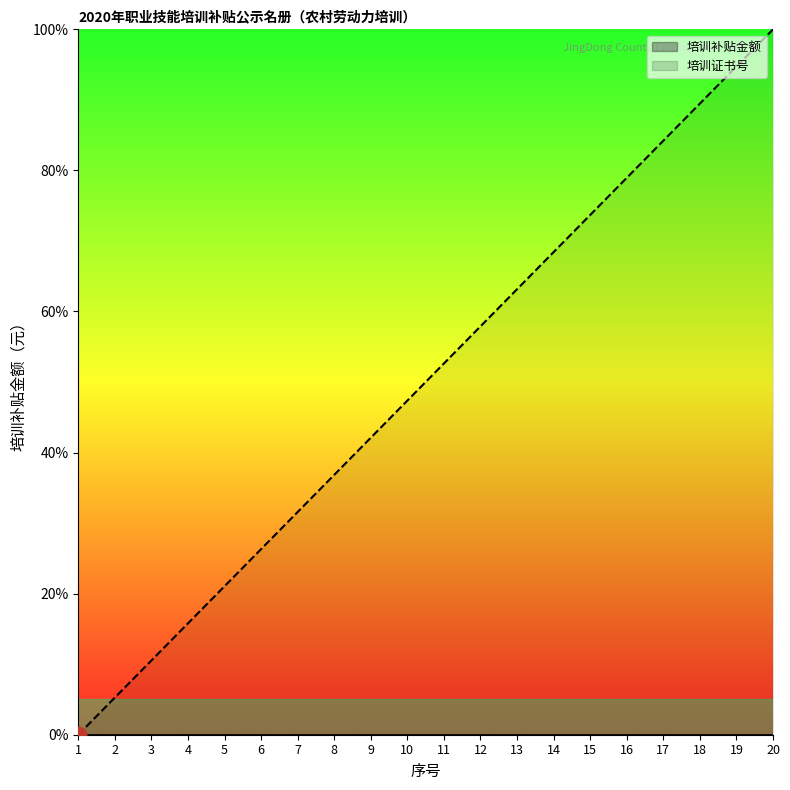

Reading left to right, what are all the values shown in this chart?

培训补贴金额_line: 1=0.0	2=0.0	3=0.0	4=0.0	5=0.0	6=0.0	7=0.0	8=0.0	9=0.0	10=0.0	11=0.0	12=0.0	13=0.0	14=0.0	15=0.0	16=0.0	17=0.0	18=0.0	19=0.0	20=0.0
培训证书号_line: 1=0.0	2=5.3	3=10.5	4=15.8	5=21.1	6=26.3	7=31.6	8=36.8	9=42.1	10=47.4	11=52.6	12=57.9	13=63.2	14=68.4	15=73.7	16=78.9	17=84.2	18=89.5	19=94.7	20=100.0